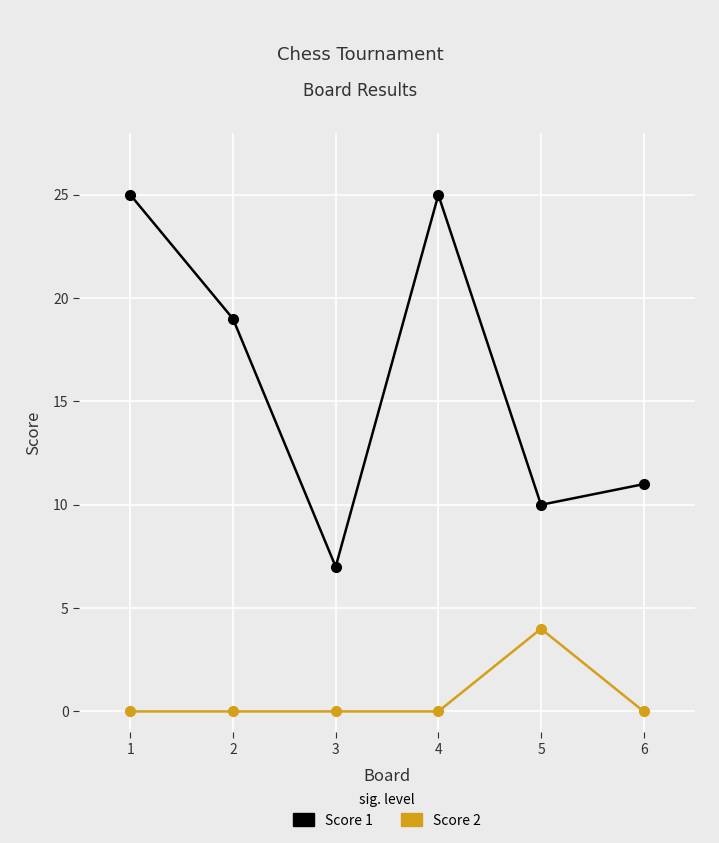

What is the average value of the Score 1 series?

16